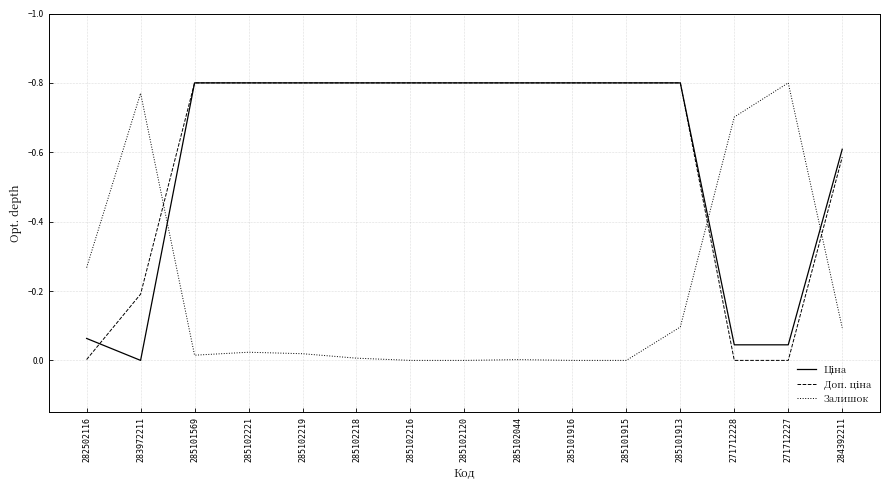

Is it true that Залишок equals -1.1 at 271712227?

False